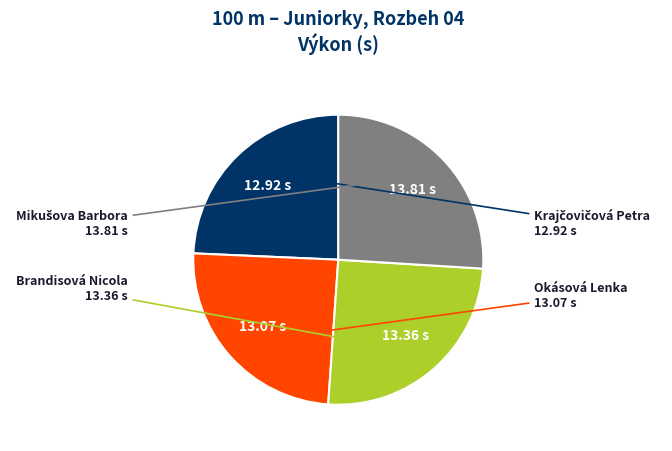

Is there a majority slice in this chart?

No